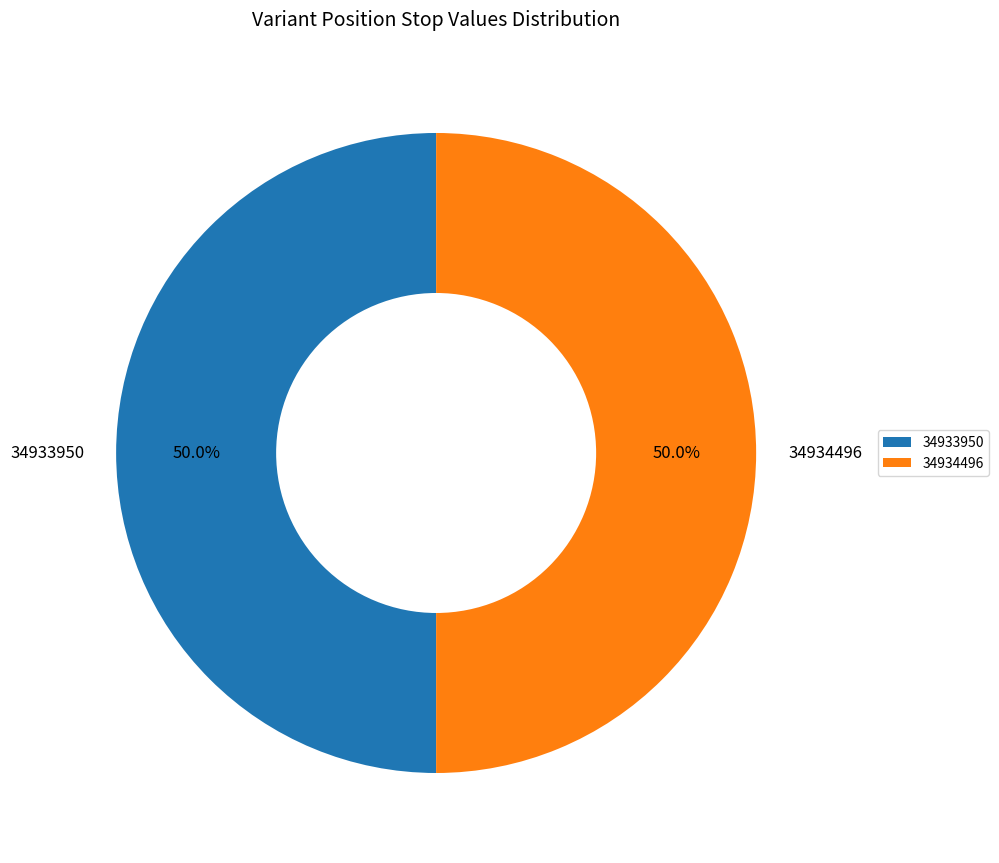

How much of the chart is everything except 34933950?

50.0%